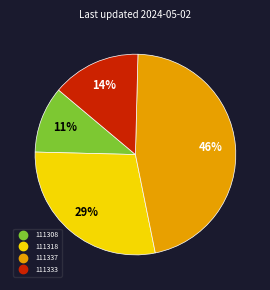

Is there a majority slice in this chart?

No